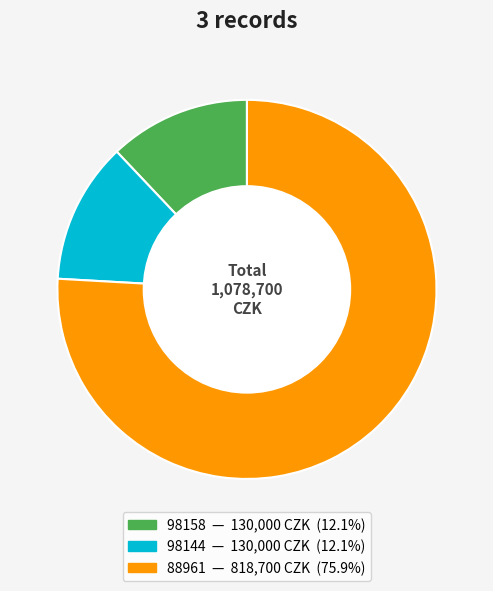

Which slice is the largest?

88961